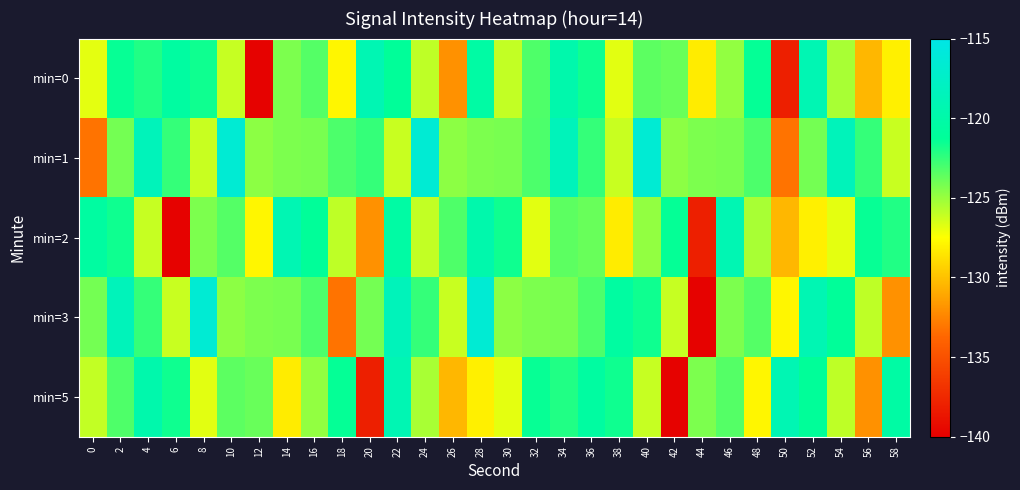

Reading left to right, extract all data points from this chart.

min=0: 0=-126.9	2=-121.4	4=-122.1	6=-120.6	8=-121.6	10=-126.1	12=-139.8	14=-124.3	16=-123.3	18=-127.9	20=-119.1	22=-121.2	24=-125.9	26=-132.0	28=-120.4	30=-126.0	32=-123.2	34=-119.7	36=-121.6	38=-126.8	40=-123.5	42=-123.8	44=-128.3	46=-124.8	48=-121.4	50=-138.0	52=-119.1	54=-125.4	56=-130.4	58=-128.1
min=1: 0=-133.2	2=-124.1	4=-118.5	6=-122.5	8=-126.2	10=-116.5	12=-124.7	14=-124.3	16=-124.2	18=-123.1	20=-122.5	22=-126.2	24=-116.5	26=-124.7	28=-124.3	30=-124.2	32=-123.1	34=-118.5	36=-122.5	38=-126.2	40=-116.5	42=-124.7	44=-124.3	46=-124.2	48=-123.1	50=-133.2	52=-124.1	54=-118.5	56=-122.5	58=-126.2
min=2: 0=-120.6	2=-121.6	4=-126.1	6=-139.8	8=-124.3	10=-123.3	12=-127.9	14=-119.1	16=-121.2	18=-125.9	20=-132.0	22=-120.4	24=-126.0	26=-123.2	28=-119.7	30=-121.6	32=-126.8	34=-123.5	36=-123.8	38=-128.3	40=-124.8	42=-121.4	44=-138.0	46=-119.1	48=-125.4	50=-130.4	52=-128.1	54=-126.9	56=-121.4	58=-122.1
min=3: 0=-124.1	2=-118.5	4=-122.5	6=-126.2	8=-116.5	10=-124.7	12=-124.3	14=-124.2	16=-123.1	18=-133.2	20=-124.1	22=-118.5	24=-122.5	26=-126.2	28=-116.5	30=-124.7	32=-124.3	34=-124.2	36=-123.1	38=-120.6	40=-121.6	42=-126.1	44=-139.8	46=-124.3	48=-123.3	50=-127.9	52=-119.1	54=-121.2	56=-125.9	58=-132.0
min=5: 0=-126.0	2=-123.2	4=-119.7	6=-121.6	8=-126.8	10=-123.5	12=-123.8	14=-128.3	16=-124.8	18=-121.4	20=-138.0	22=-119.1	24=-125.4	26=-130.4	28=-128.1	30=-126.9	32=-121.4	34=-122.1	36=-120.6	38=-121.6	40=-126.1	42=-139.8	44=-124.3	46=-123.3	48=-127.9	50=-119.1	52=-121.2	54=-125.9	56=-132.0	58=-120.4